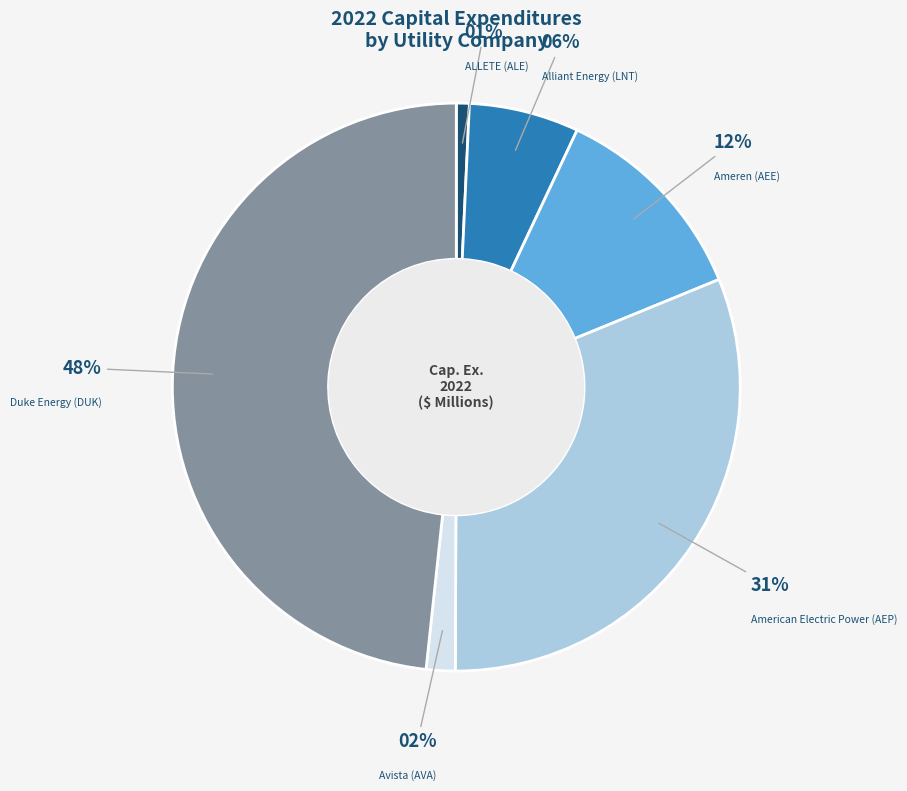

Is there a majority slice in this chart?

No